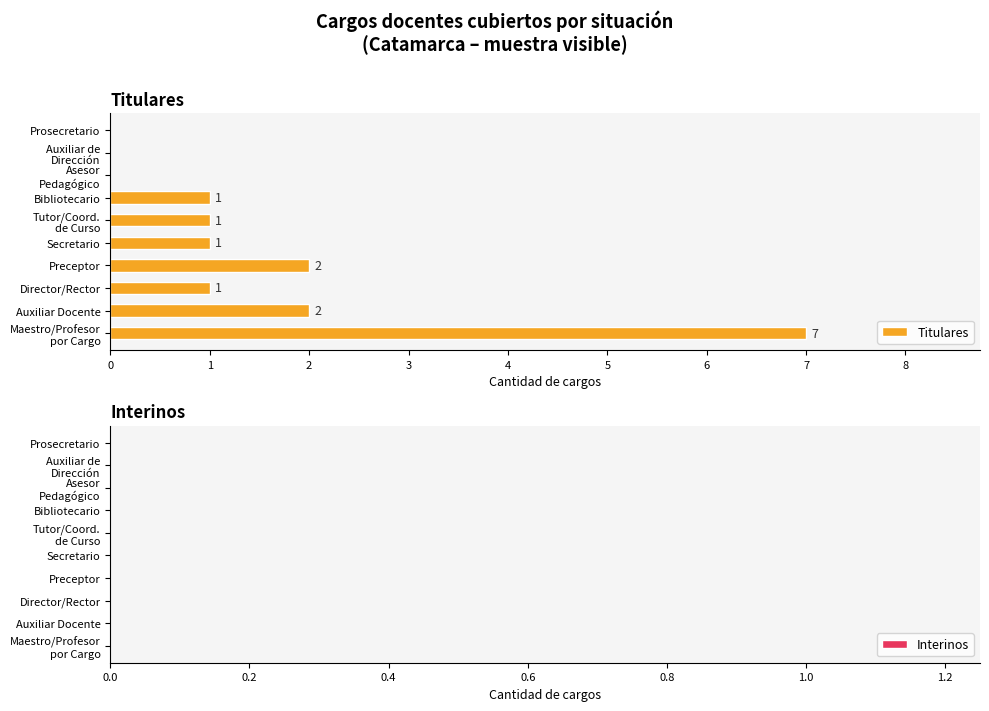

What is the greatest value displayed?

7